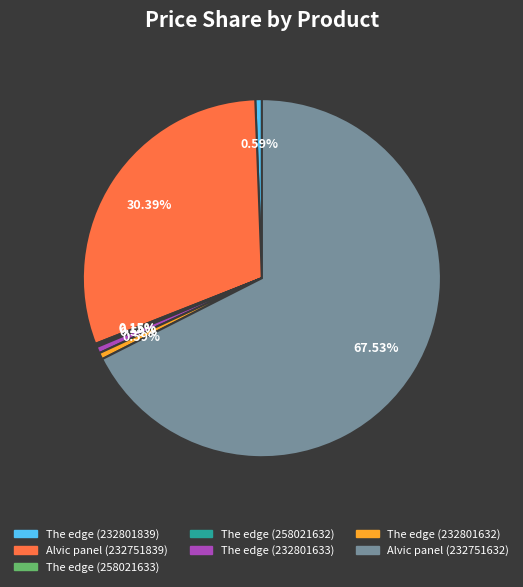

Is the sum of The edge (232801632) and The edge (232801633) greater than half?

No